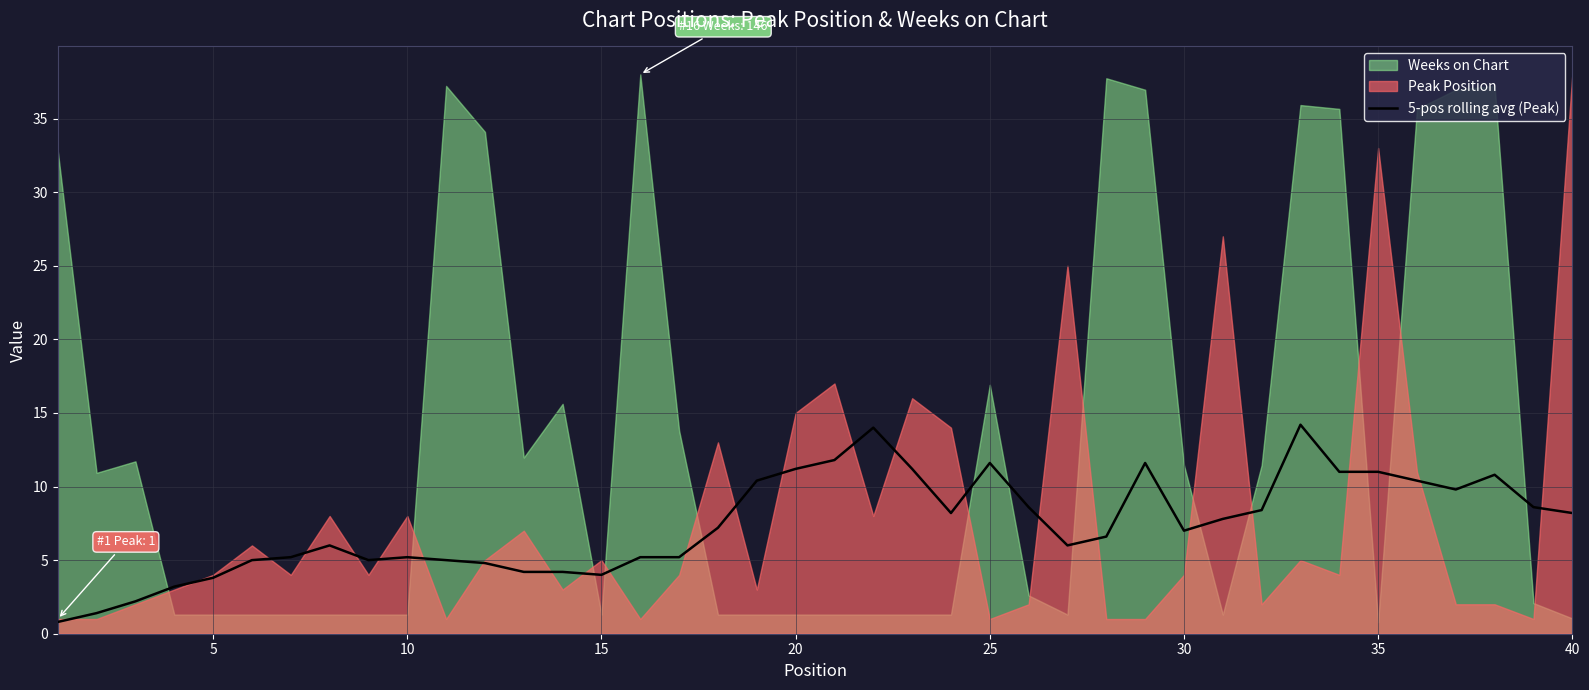

What is the minimum value shown in the chart?

0.8